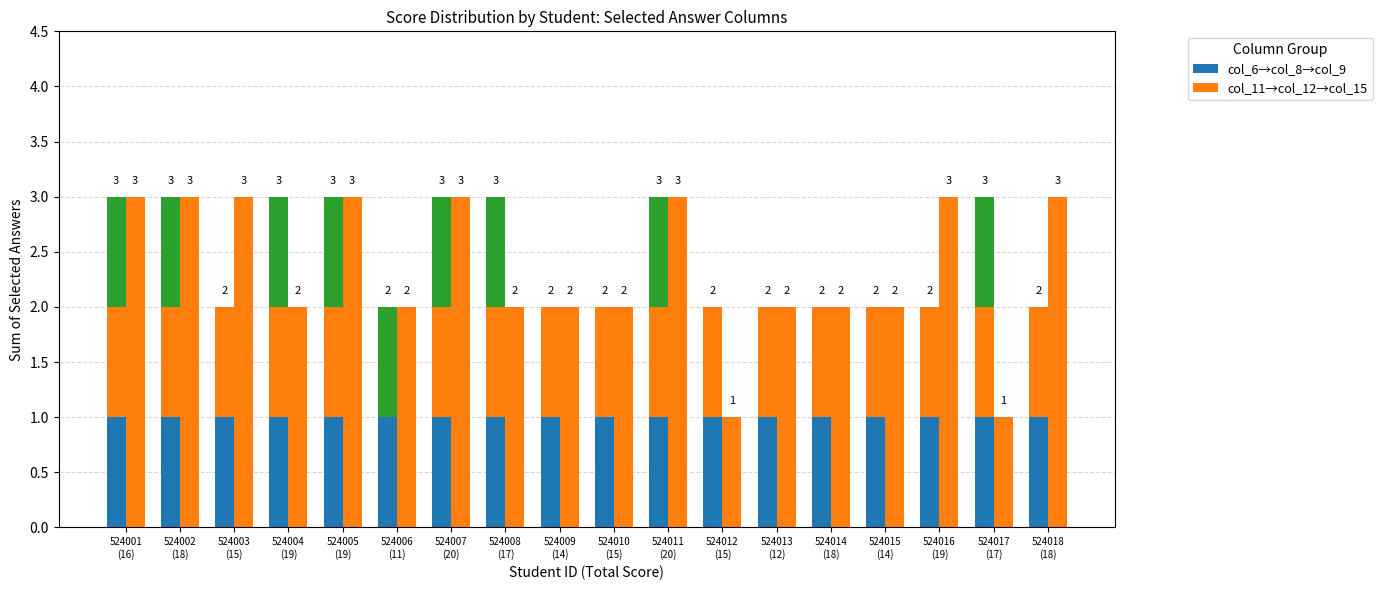

What is the label of the 5th bar from the left?

524005
(19)